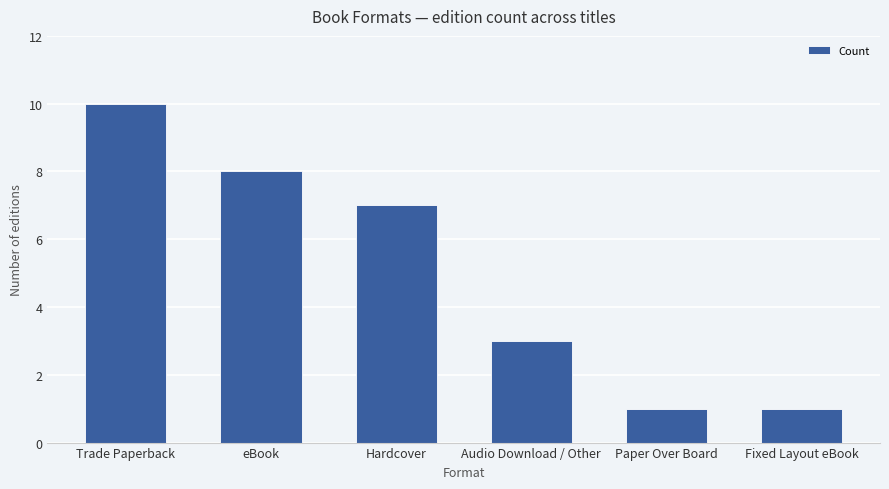

What is the difference between the second highest and second lowest values?

7